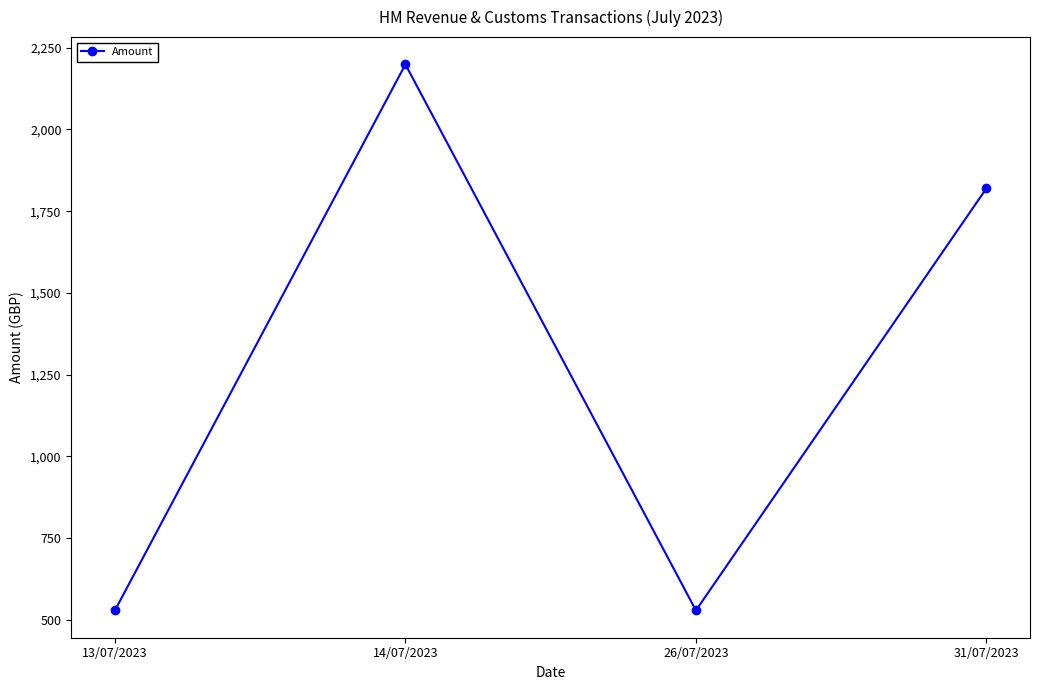

What is the difference between the values at 13/07/2023 and 14/07/2023?

1669.8